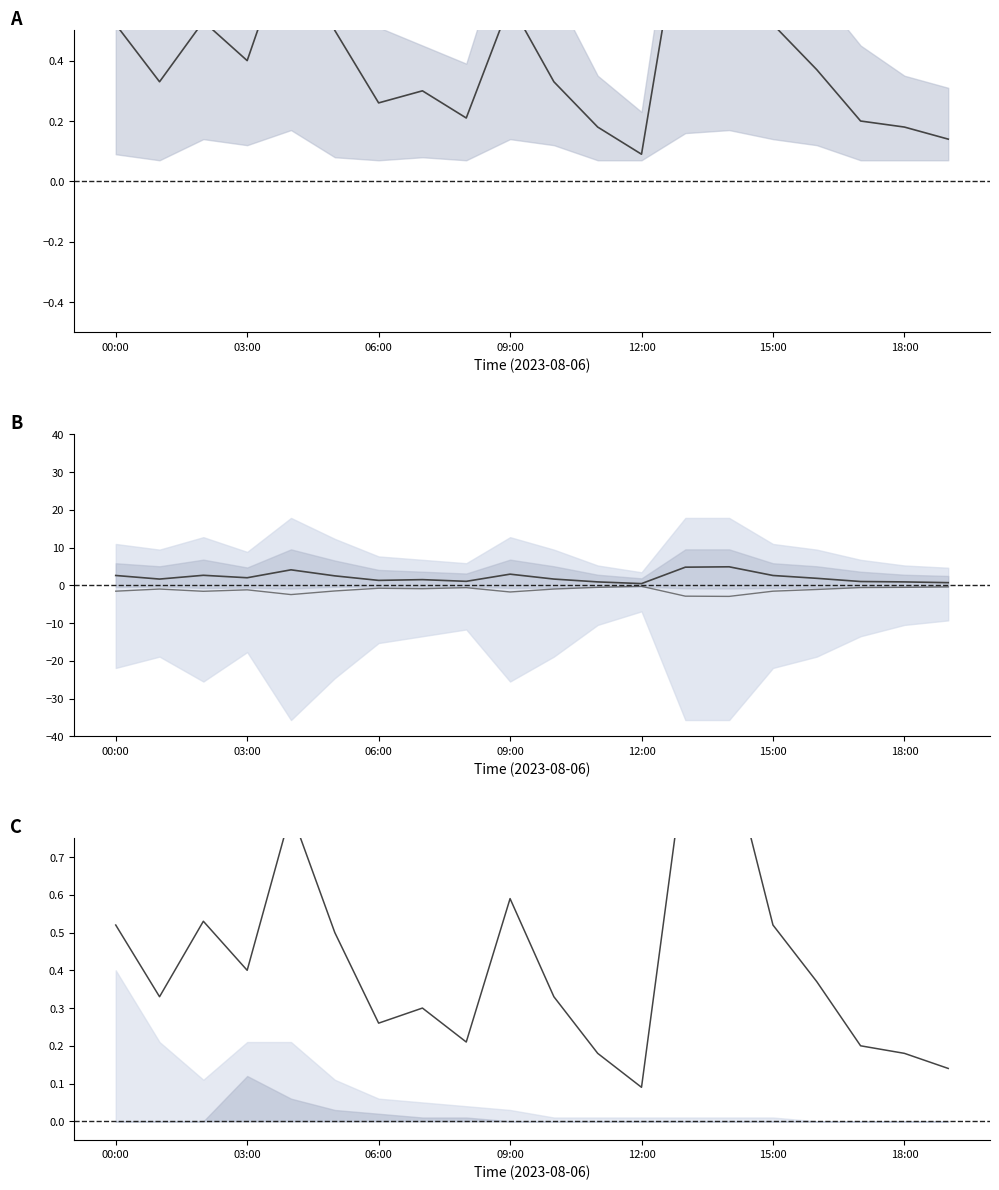

True or false: P1 and P1 reference cross at least once.

False